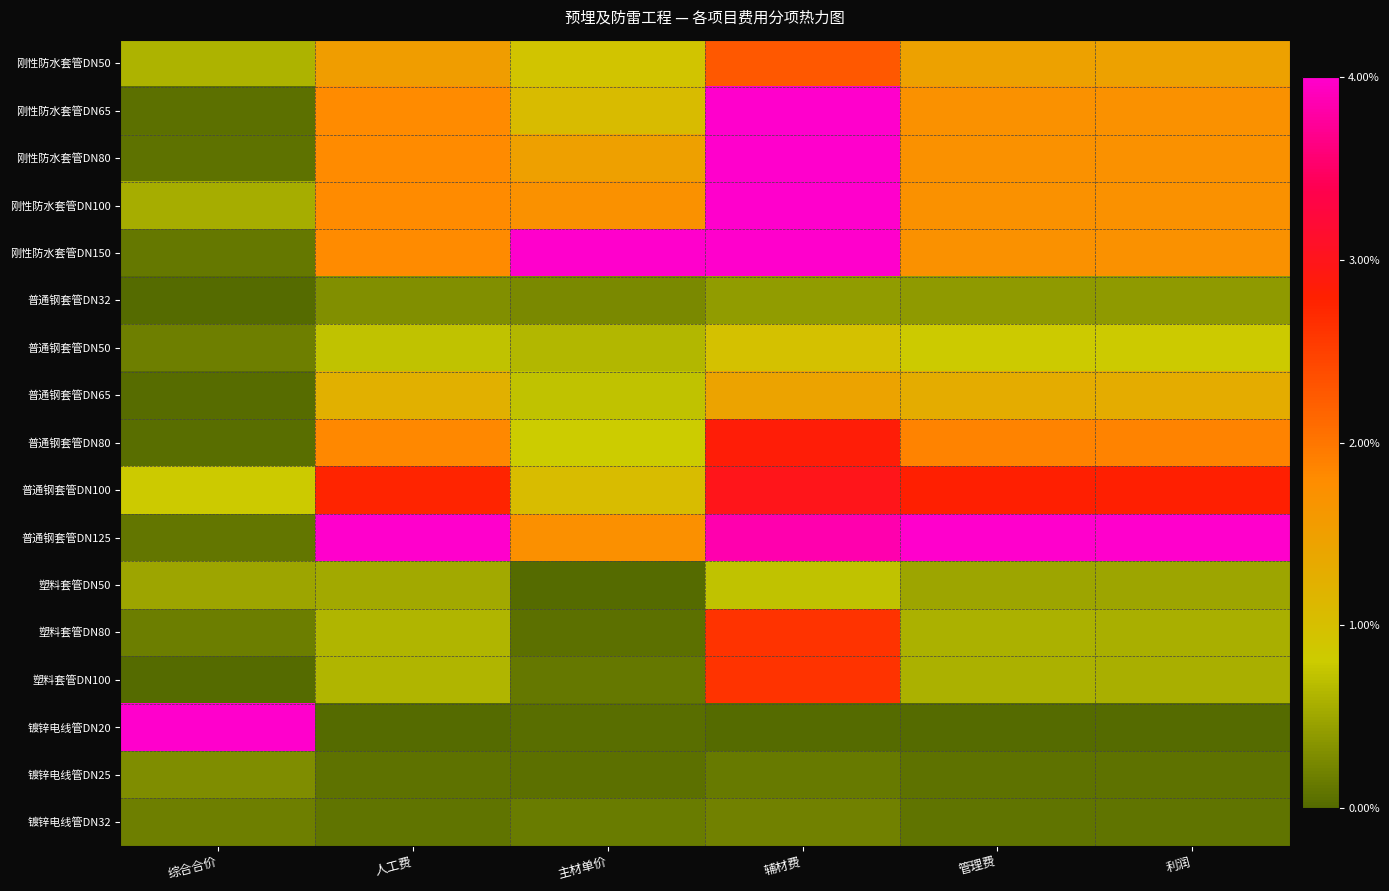

At which category is the sum across all series the highest?

辅材费